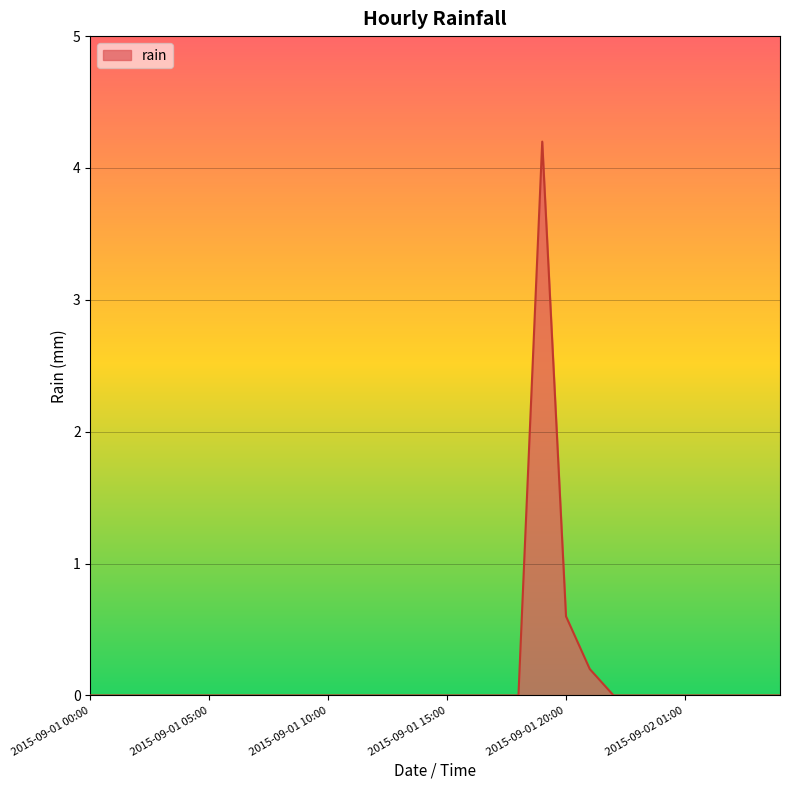

How many lines are shown in the chart?

1